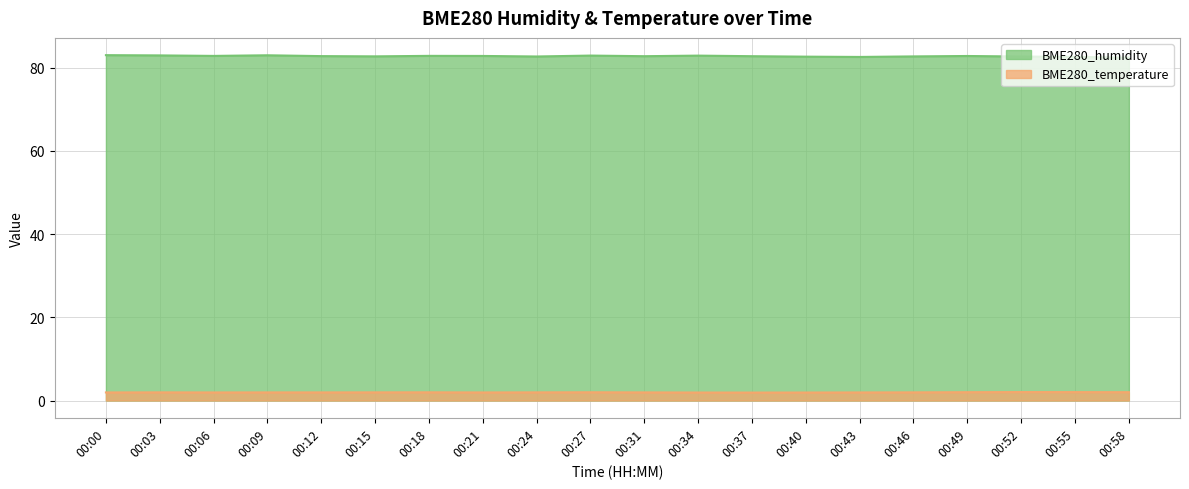

What value does the BME280_temperature series have at 00:31?

1.9